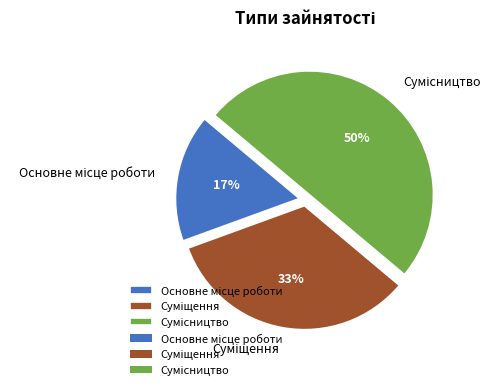

How many slices are in this pie chart?

3